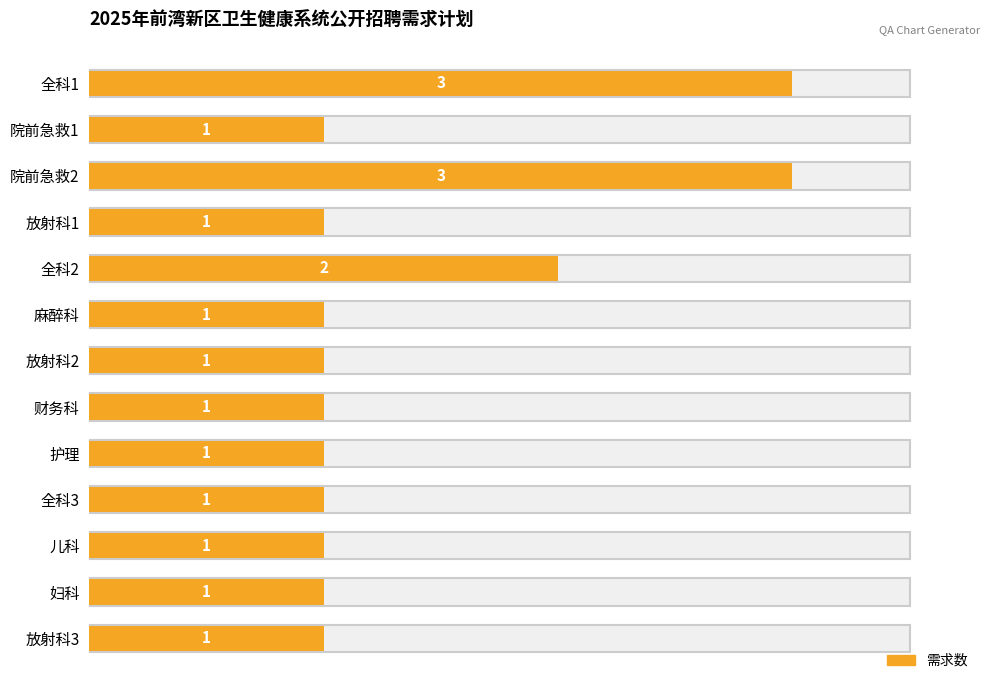

How many values are between 1 and 2?

11